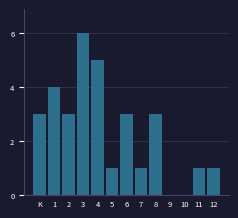

Reading right to left, list all the values displayed in this chart.

12=1	11=1	10=0	9=0	8=3	7=1	6=3	5=1	4=5	3=6	2=3	1=4	K=3